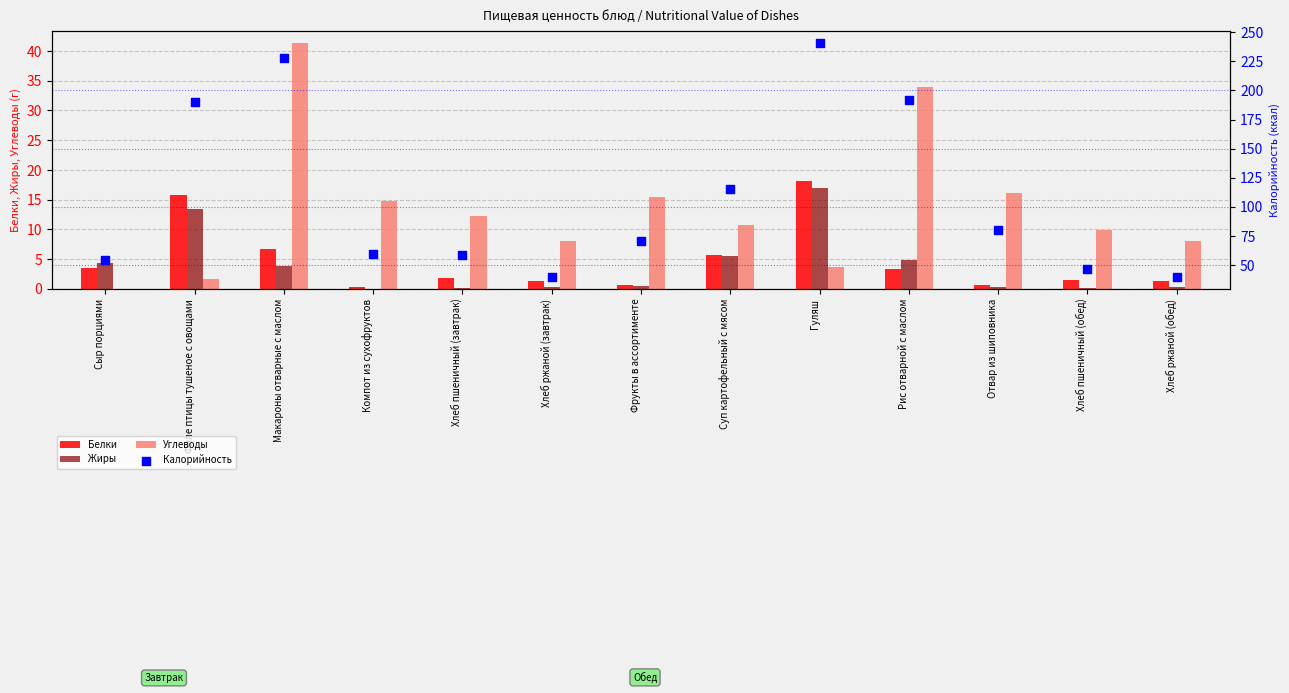

Is the value of Калорийность at Сыр порциями greater than the value of Углеводы at Макароны отварные с маслом?

Yes